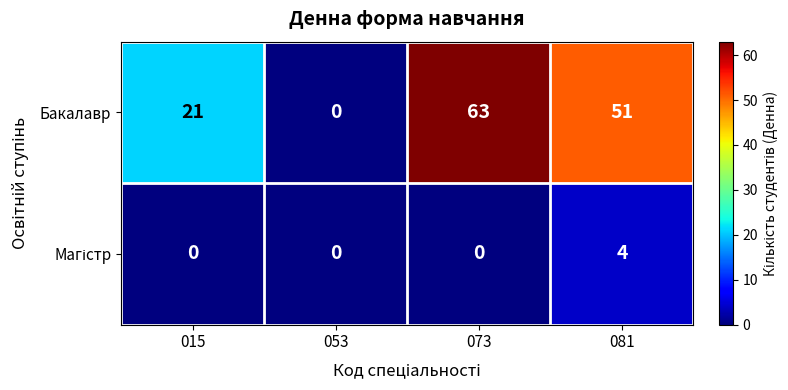

The Бакалавр series shows 18 at 081. True or false?

False